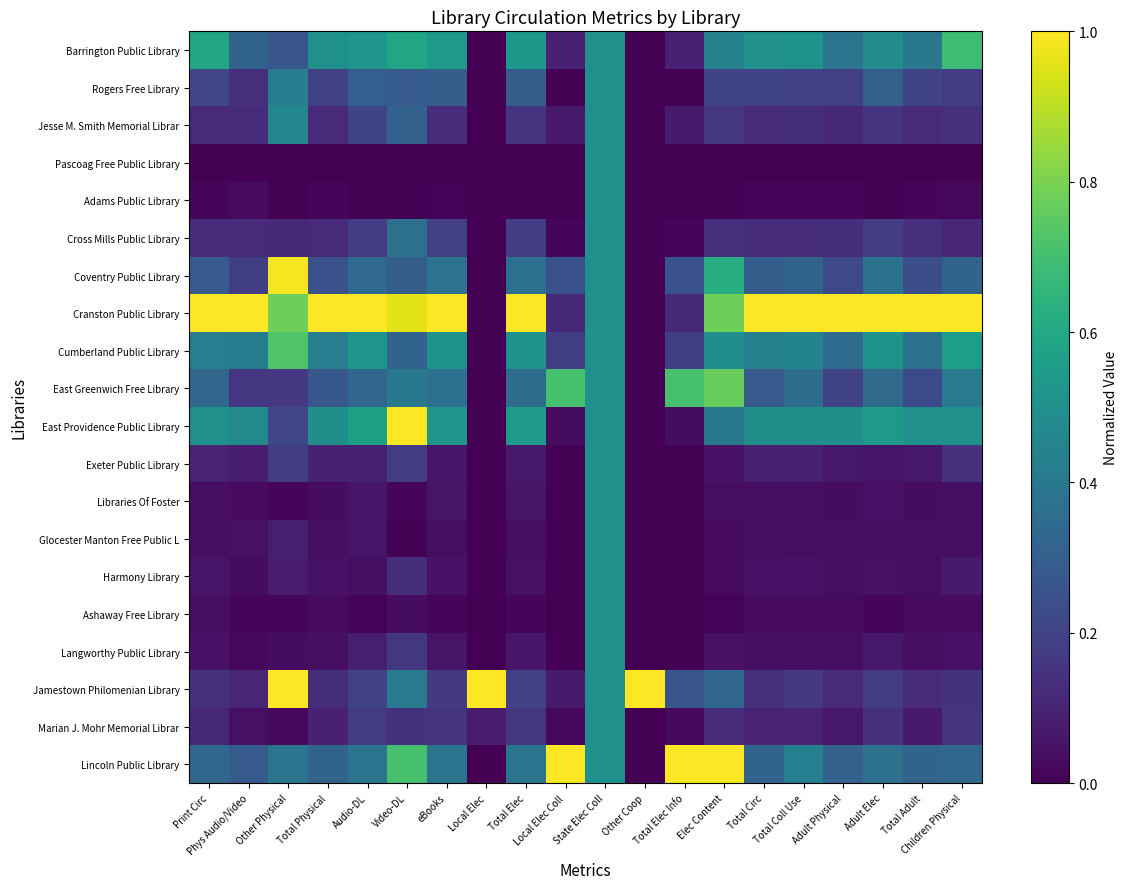

How many categories are shown in the chart?

20